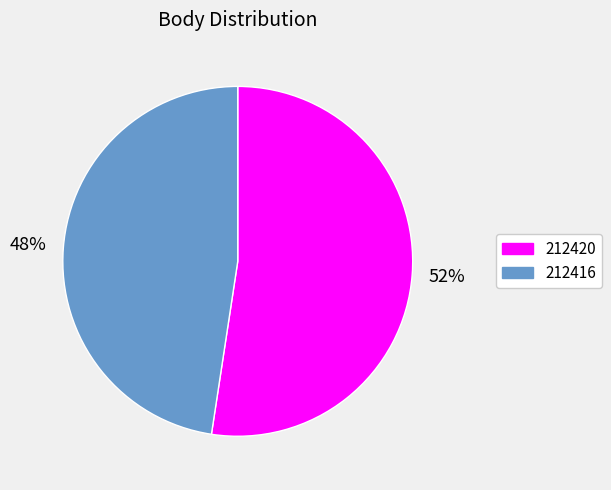

What percentage is the 212420 slice, to the nearest percent?

52%